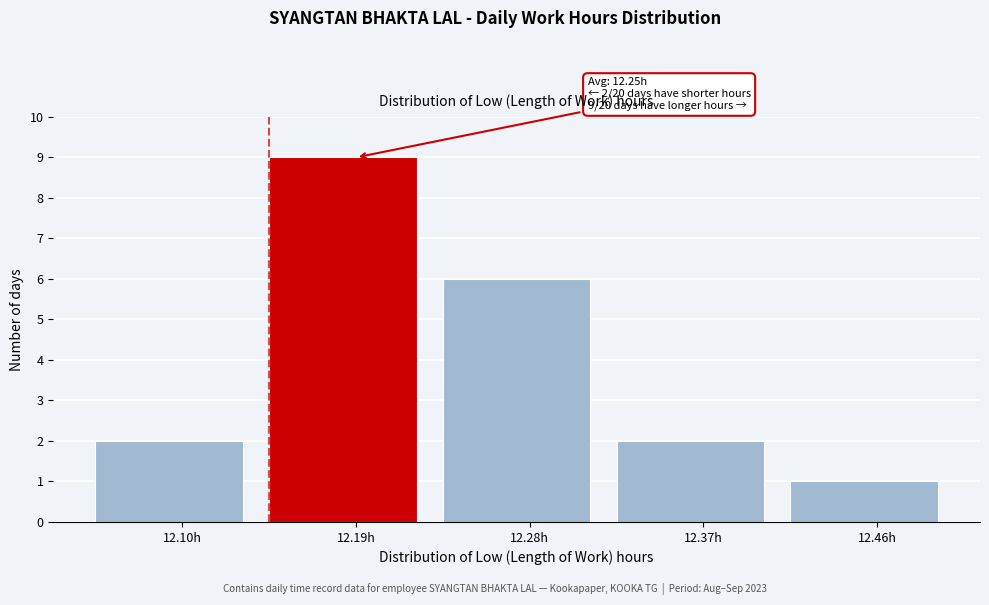

Reading right to left, list all the values displayed in this chart.

1	2	6	9	2